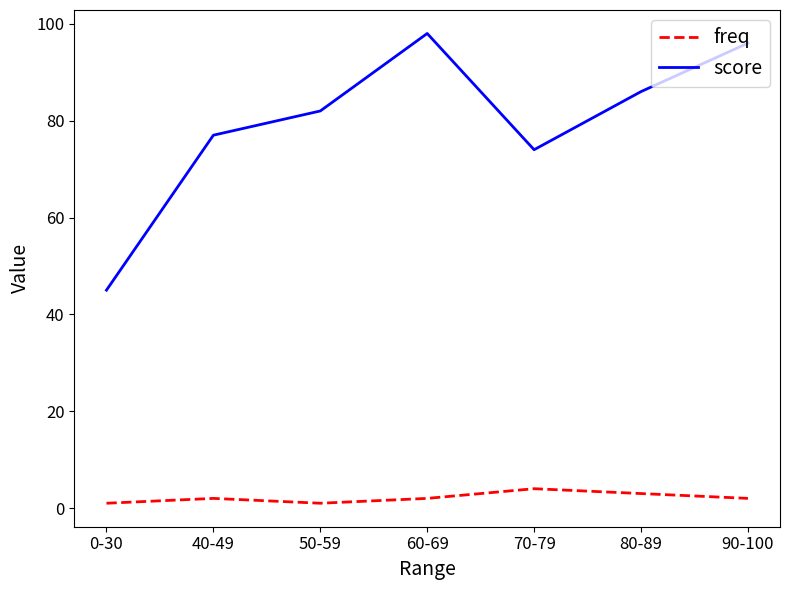

Reading right to left, list all the values displayed in this chart.

freq: 2	3	4	2	1	2	1
score: 96	86	74	98	82	77	45